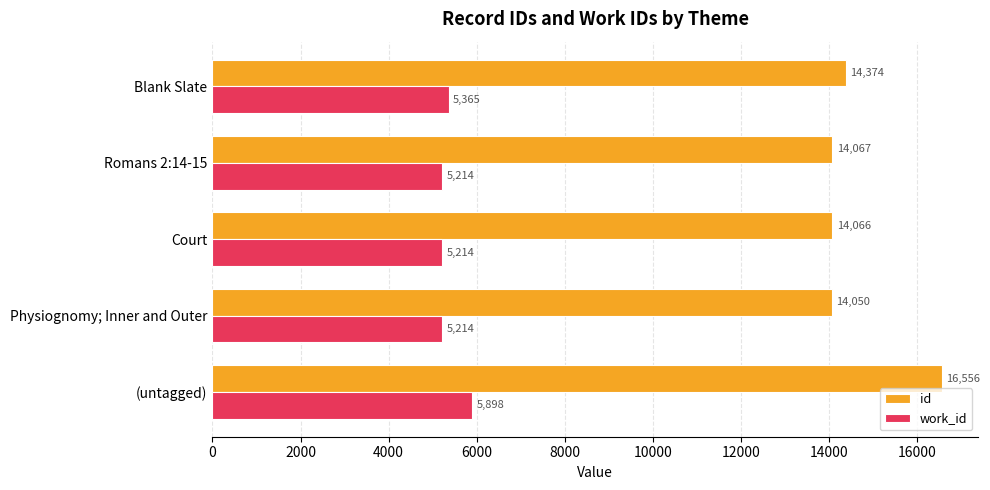

List the series in order of their peak value, lowest first.

work_id, id